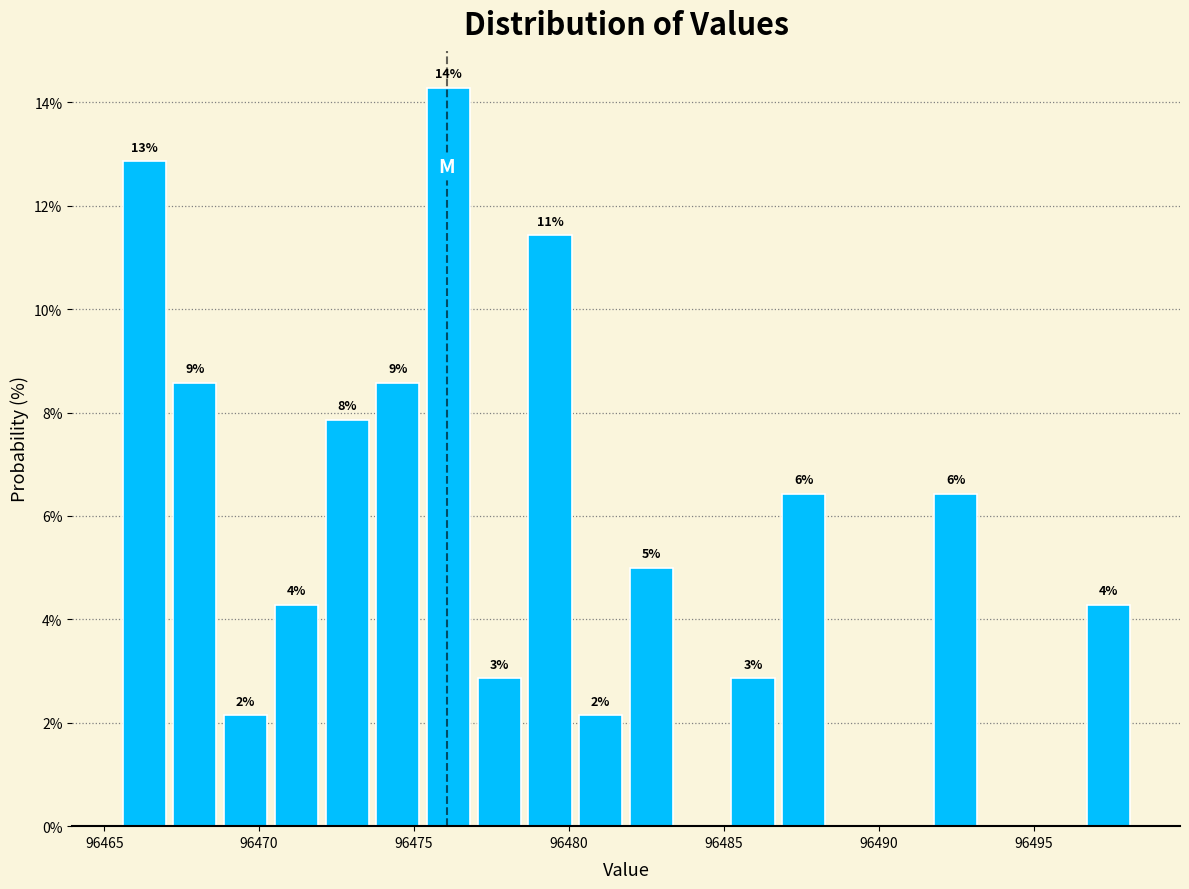

Around what value on the x-axis is the tallest bar? Give the approximate position of its centre, as read against the axis.

96476.0